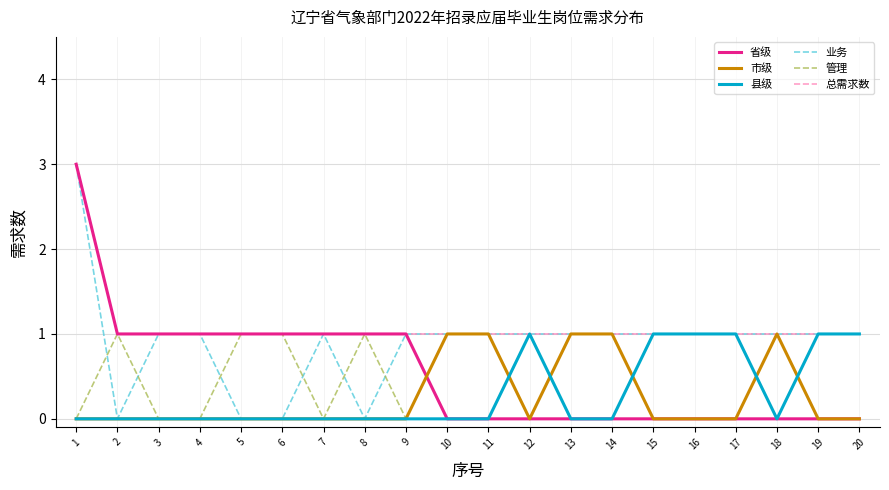

Count the number of data series in this chart.

6